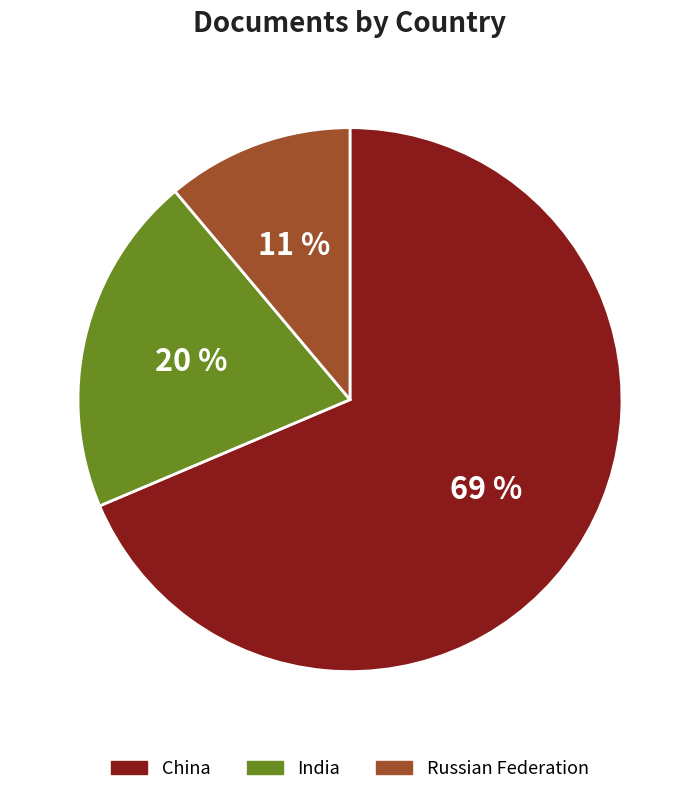

What is the ratio of the value at India to the value at Russian Federation?

1.8